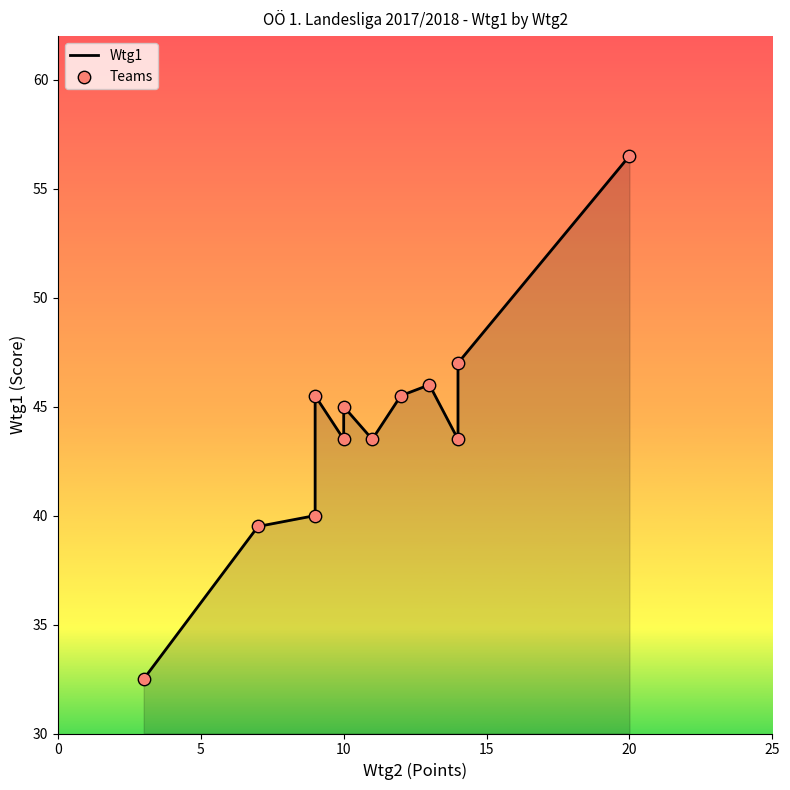

Which series has the largest Y range (max minus min)?

Wtg1